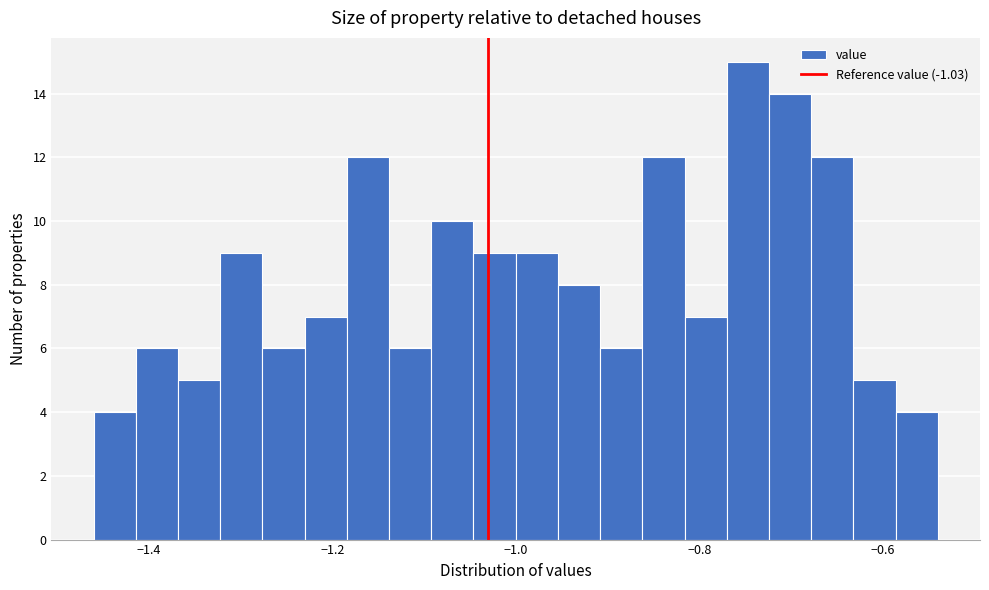

Read against the x-axis, roughly where is the centre of the tallest bar?

-0.74